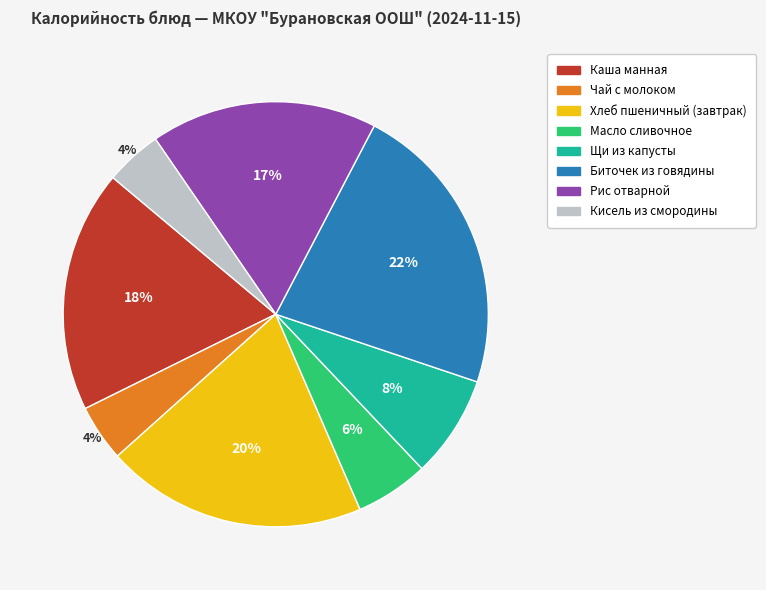

Which category has the biggest portion of the pie?

Биточек из говядины